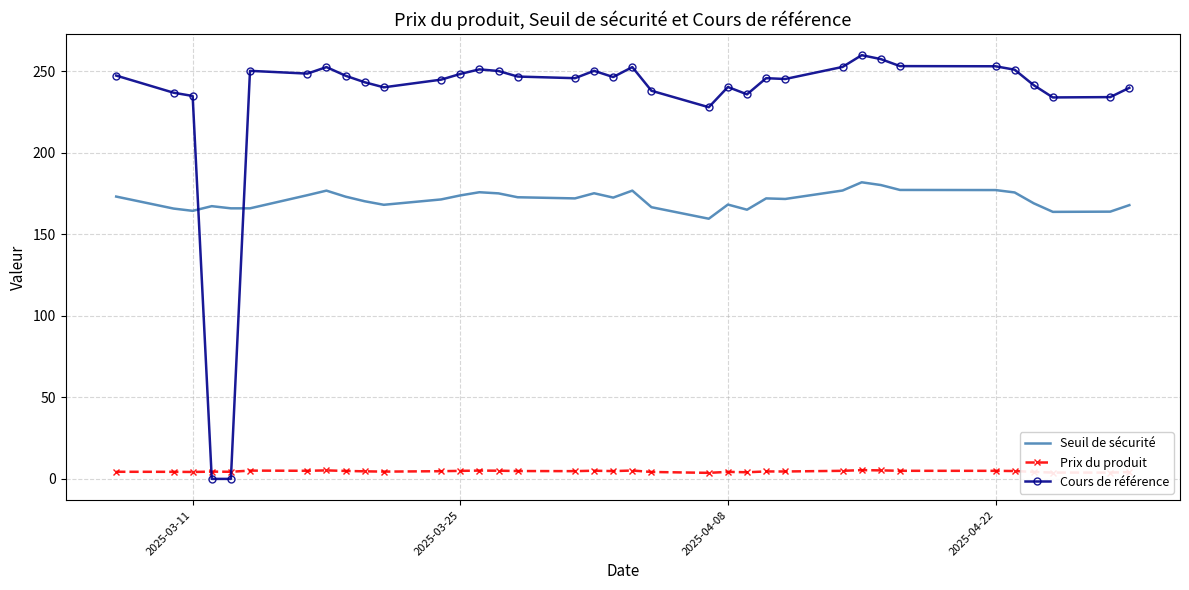

True or false: Seuil de sécurité and Prix du produit cross at least once.

False